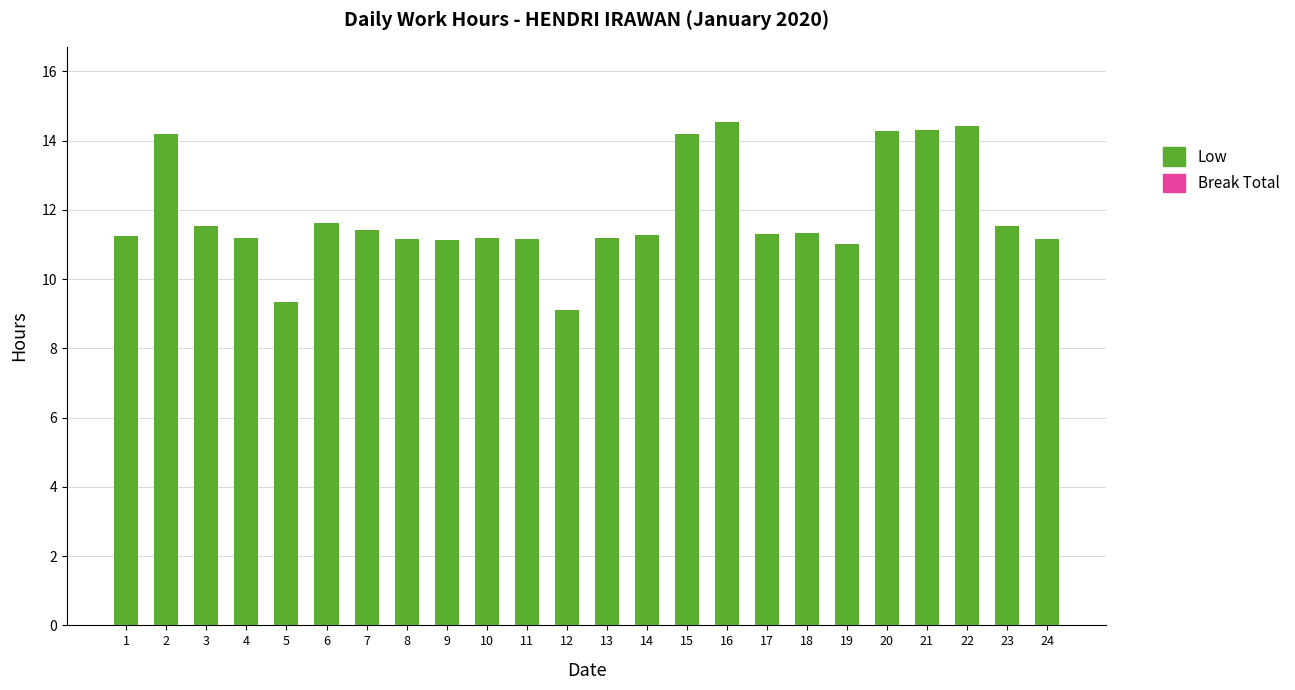

Approximately how many times larger is the value at 8 compared to 22?

0.8